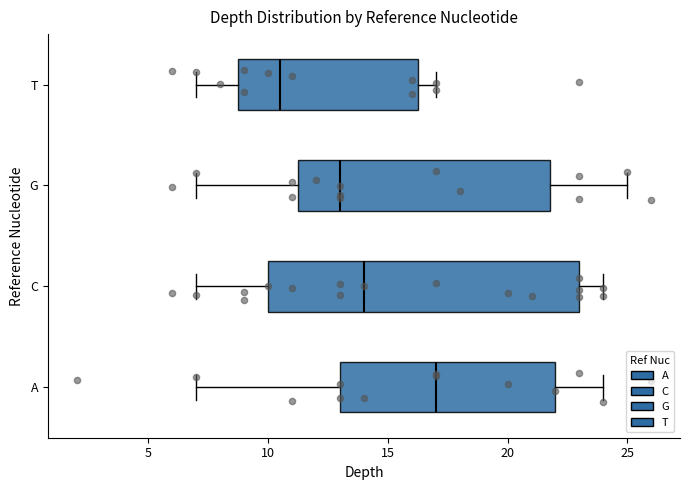

Comparing the boxes themselves (not the whiskers), which one is the widest?

C